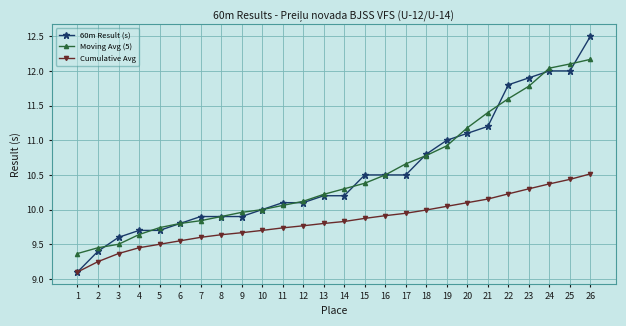

What is the value of the 60m Result (s) point at the 22nd from the left?

11.8